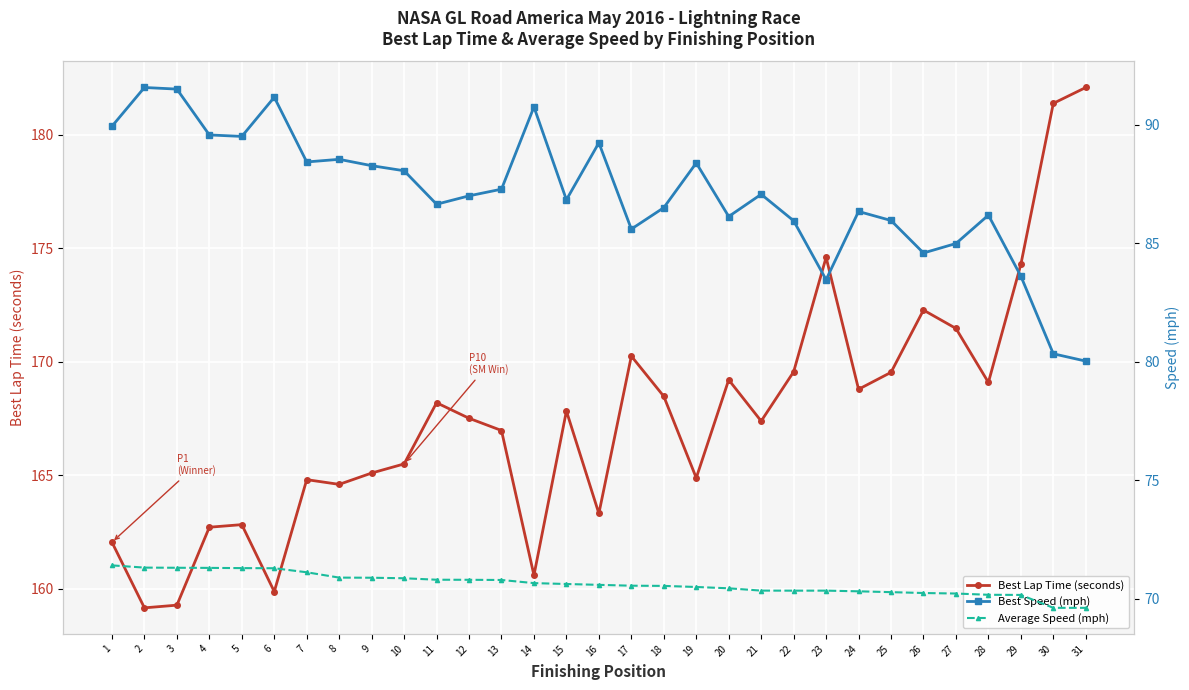

Reading left to right, extract all data points from this chart.

Best Lap Time (seconds): 162.0	159.1	159.3	162.7	162.8	159.9	164.8	164.6	165.1	165.5	168.2	167.5	167.0	160.6	167.8	163.3	170.2	168.5	164.9	169.2	167.4	169.6	174.6	168.8	169.5	172.3	171.5	169.1	174.3	181.4	182.1
Best Speed (mph): 89.9	91.6	91.5	89.6	89.5	91.2	88.4	88.5	88.3	88.1	86.6	87.0	87.3	90.7	86.8	89.2	85.6	86.5	88.4	86.1	87.1	85.9	83.5	86.3	86.0	84.6	85.0	86.2	83.6	80.3	80.0
Average Speed (mph): 71.4	71.3	71.3	71.3	71.3	71.3	71.1	70.9	70.9	70.9	70.8	70.8	70.8	70.7	70.6	70.6	70.6	70.6	70.5	70.5	70.4	70.4	70.4	70.3	70.3	70.3	70.2	70.2	70.2	69.6	69.6